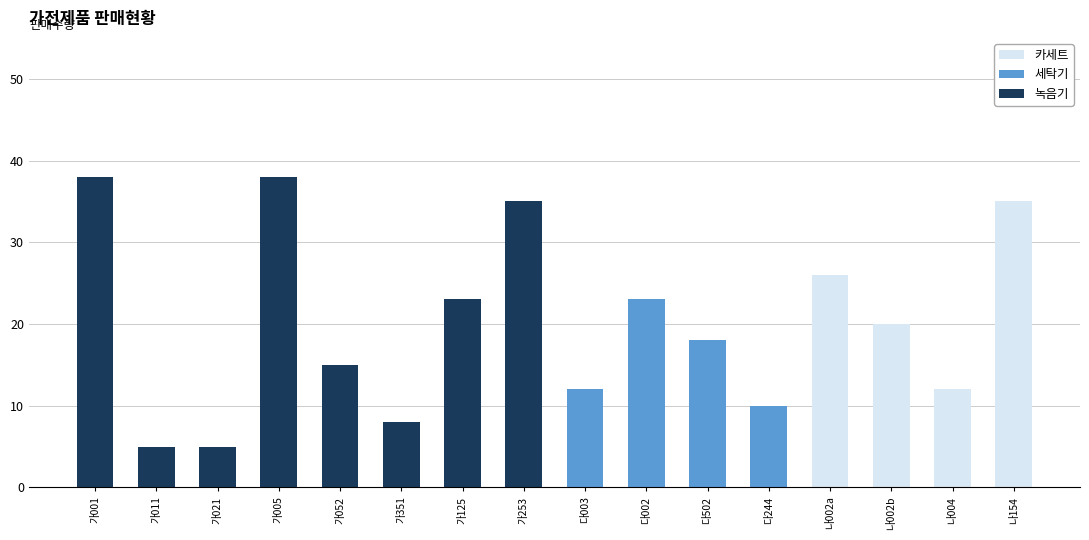

What is the sum of the 녹음기 values at 나002a and 가021?

5